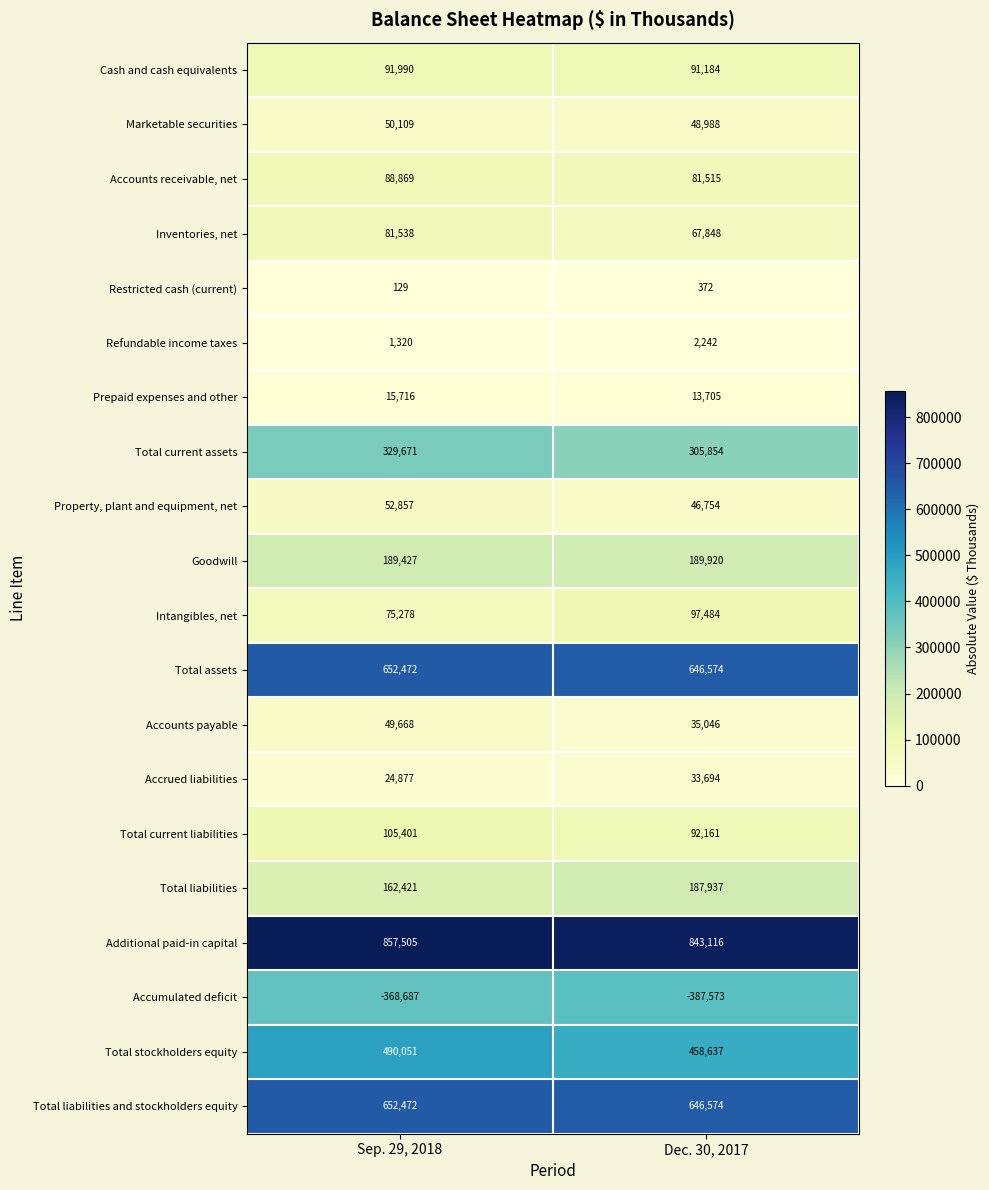

Which series changed the most between Sep. 29, 2018 and Dec. 30, 2017?

Total stockholders equity